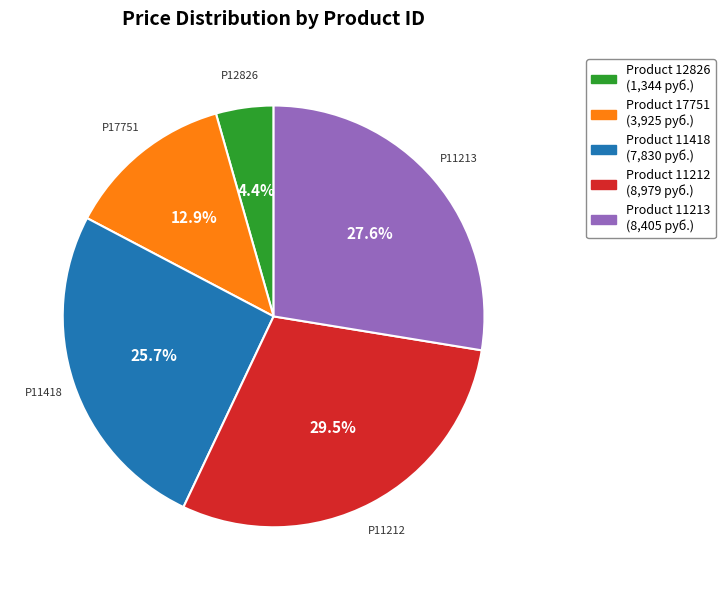

To the nearest percent, what is the difference between the largest and smallest slice percentages?

25%